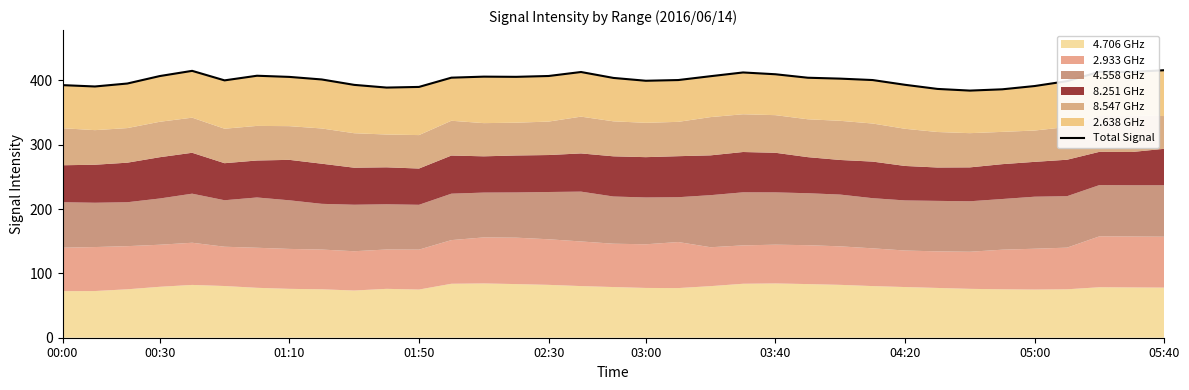

Reading left to right, transcribe all the data shown in this chart.

392.8	390.7	395.3	406.9	415.0	400.2	407.4	405.6	401.6	393.2	389.0	390.0	404.4	406.0	405.7	407.0	413.2	404.0	399.6	400.7	406.7	412.5	409.7	404.3	402.9	400.7	393.3	386.9	384.3	386.3	391.4	399.0	413.6	413.3	416.0